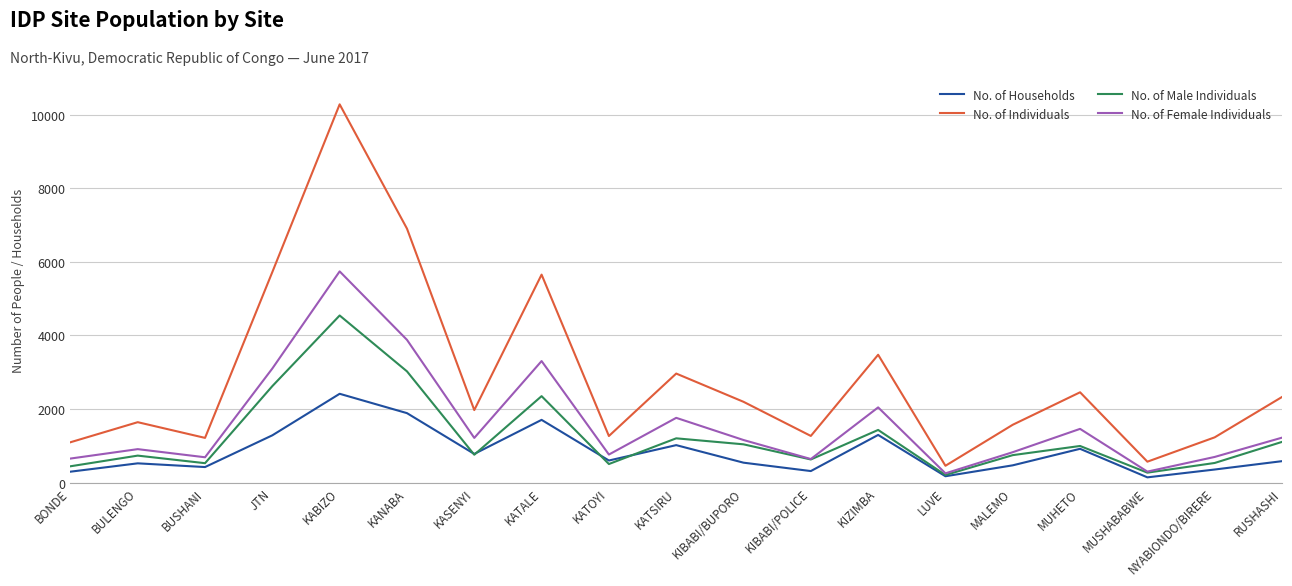

How many interior local peaks does the No. of Households series have?

6